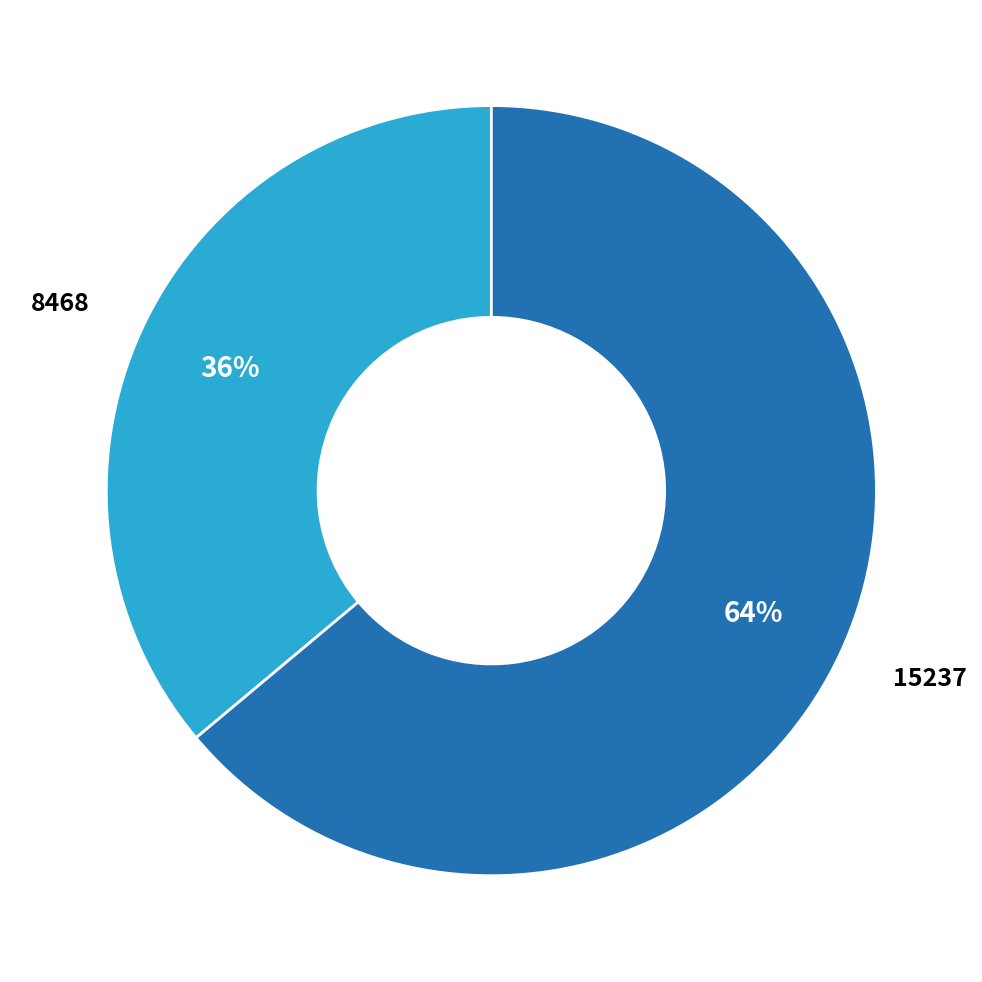

Rank the categories by value from lowest to highest.

8468, 15237